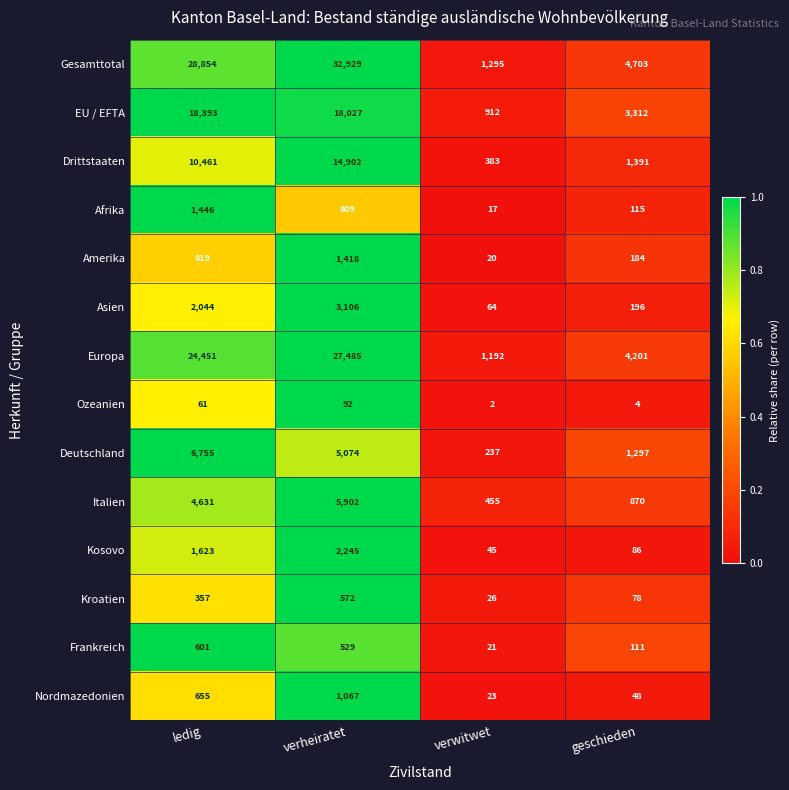

Read the Drittstaaten value at geschieden, to the nearest 10.

1390